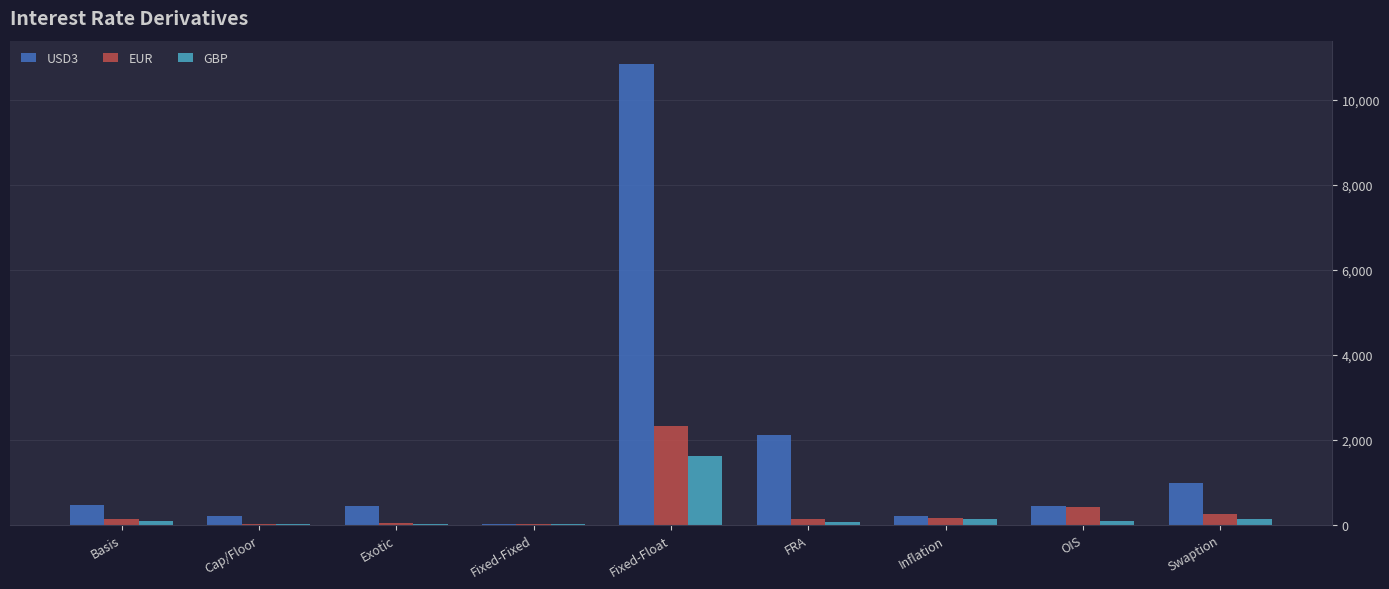

What is the maximum value shown in the chart?

10850